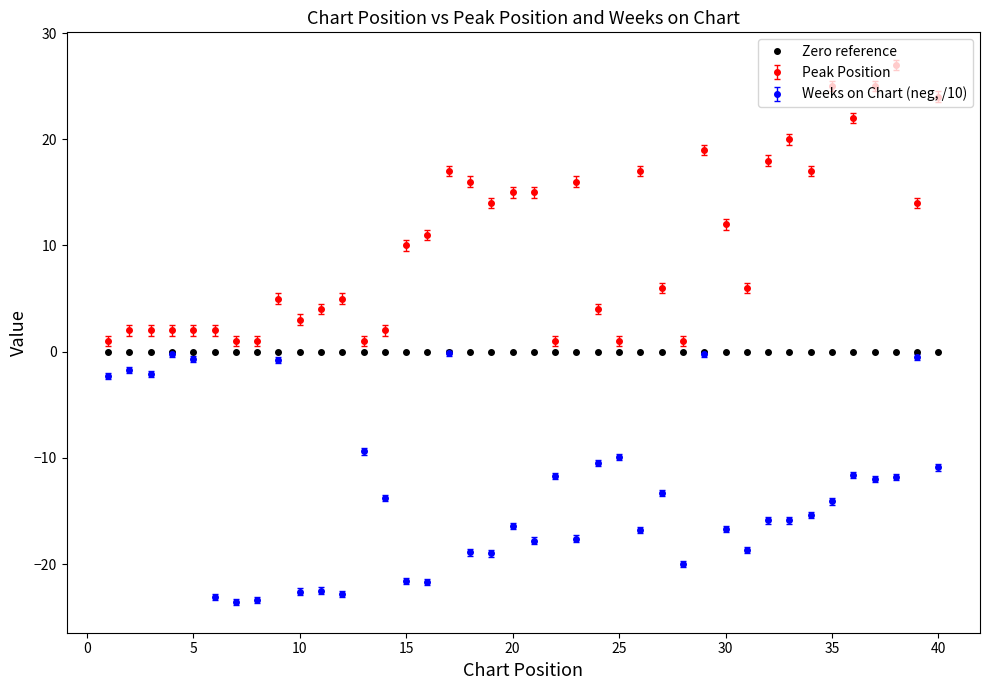

Rank the series by their maximum value, from highest to lowest.

Peak Position, Zero reference, Weeks on Chart (neg, /10)